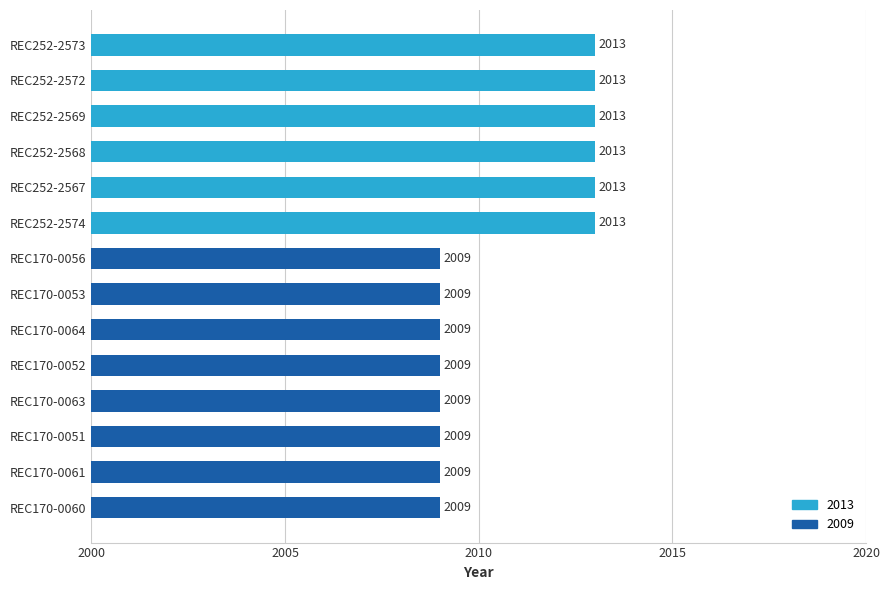

What is the ratio of the value at REC252-2573 to the value at REC252-2567?

1.0